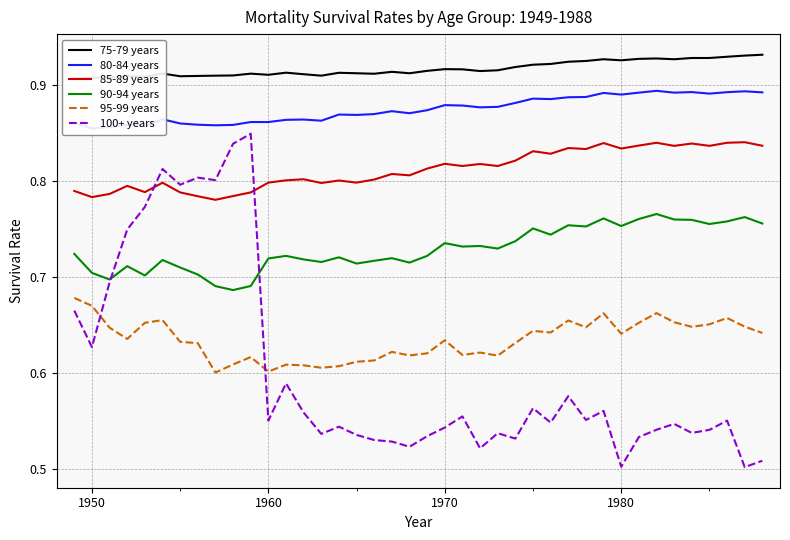

How many interior local peaks does the 100+ years series have?

12